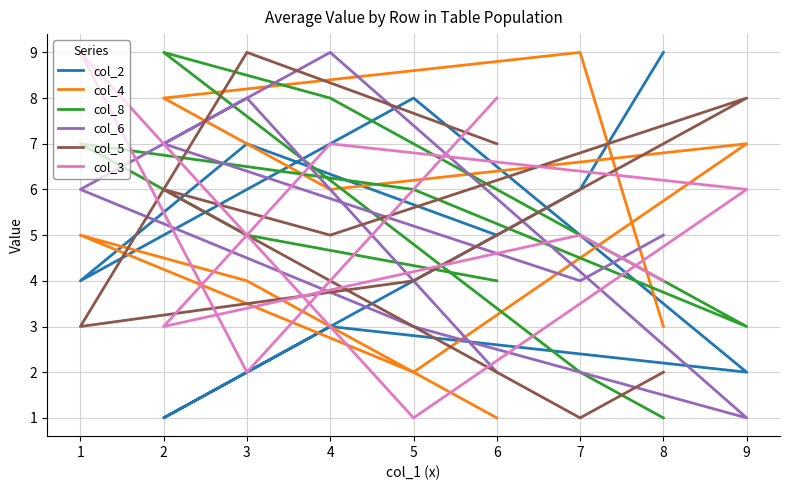

Which label corresponds to the smallest value in the chart?

2